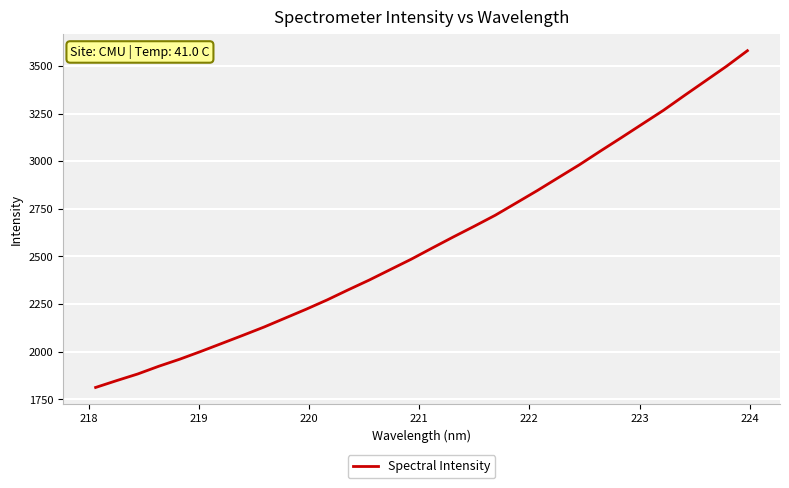

What is the sum of all values?

82505.7